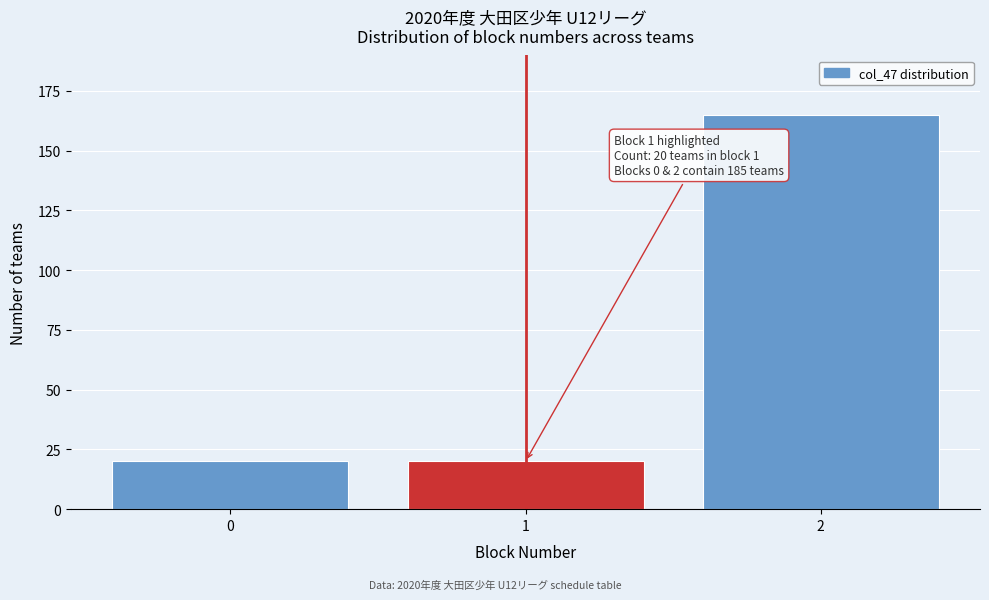

Reading right to left, transcribe all the data shown in this chart.

165	20	20